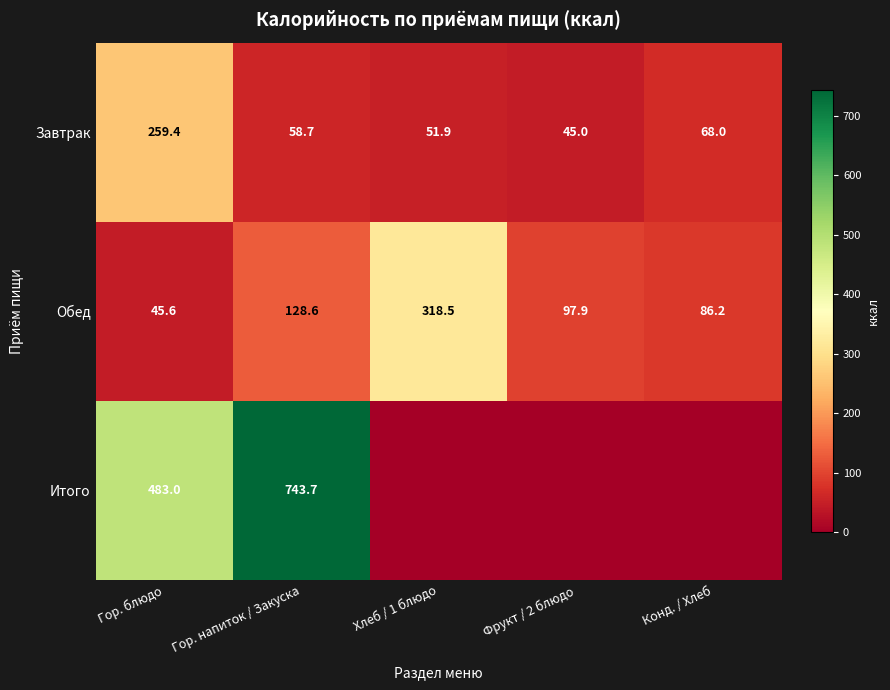

At which category is the sum across all series the highest?

Гор. напиток / Закуска